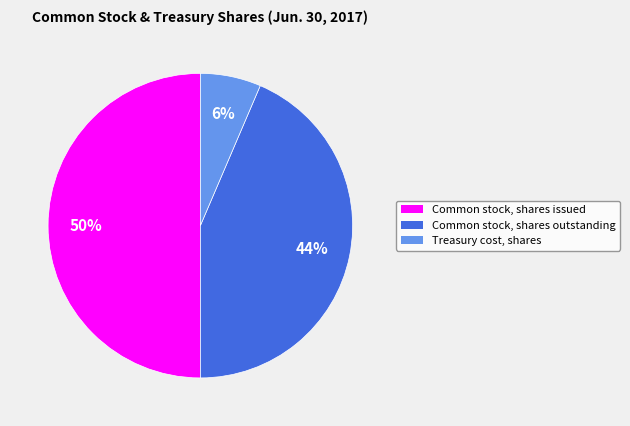

The Common stock, shares issued slice represents 50% of the pie. True or false?

True